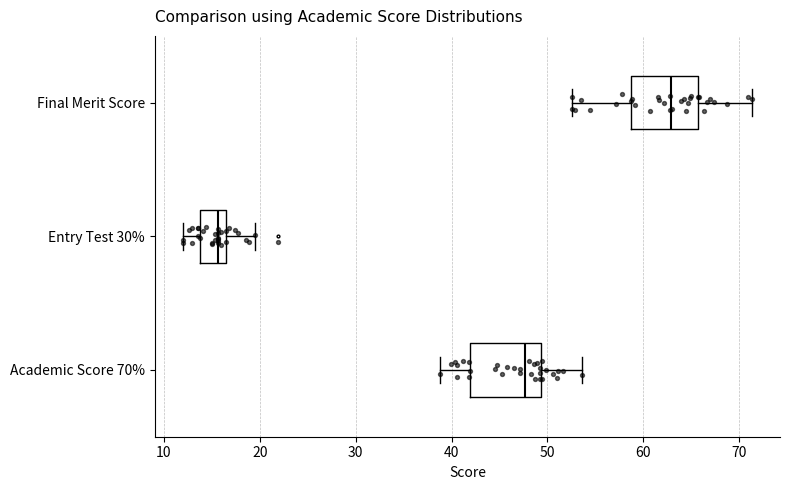

Where does the right whisker of the box for Entry Test 30% end on the x-axis? The values are not printed on the chart, so give them approximately, as read against the axis.

20